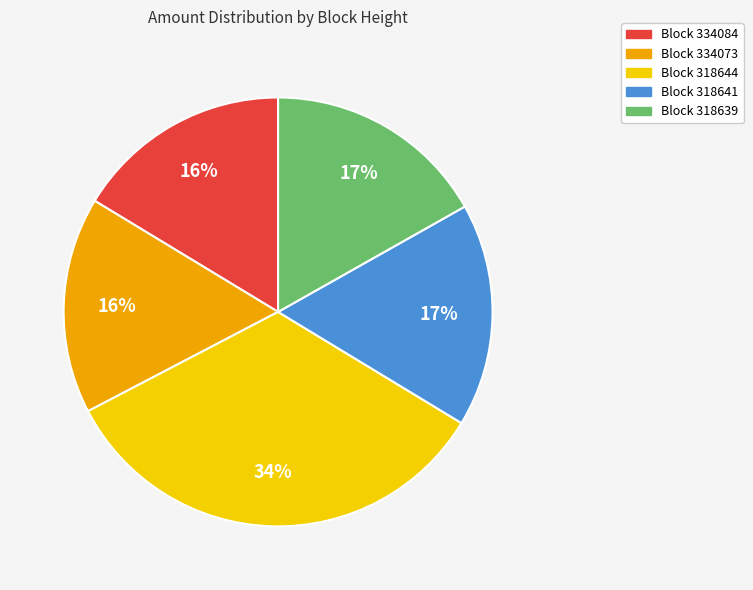

Do Block 318641 and Block 334084 together represent more than half of the pie?

No